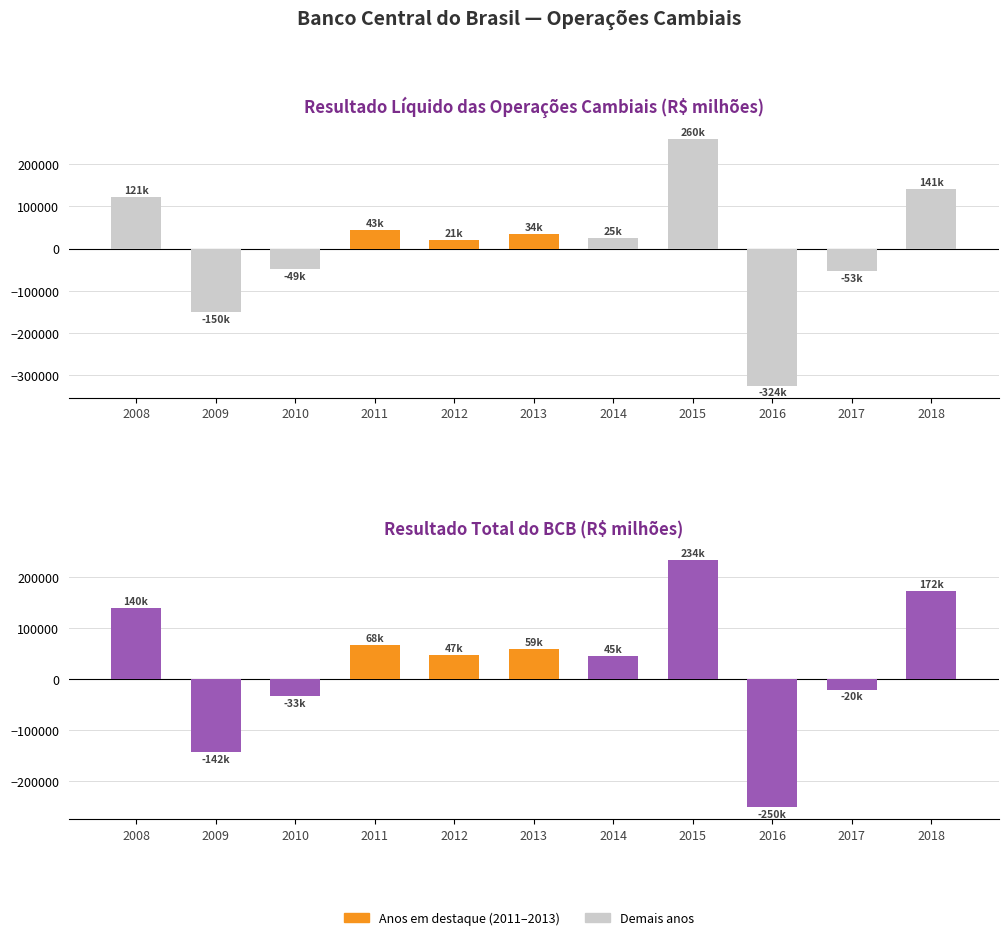

What is the difference between the maximum and minimum values in the Resultado BCB Total series?

483898.3